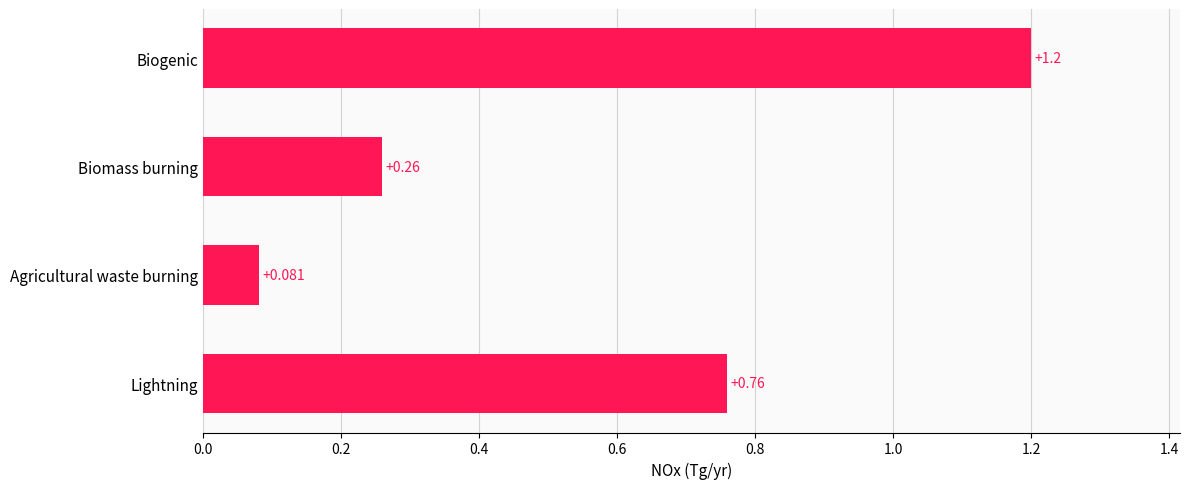

Which has a higher value, Biomass burning or Lightning?

Lightning